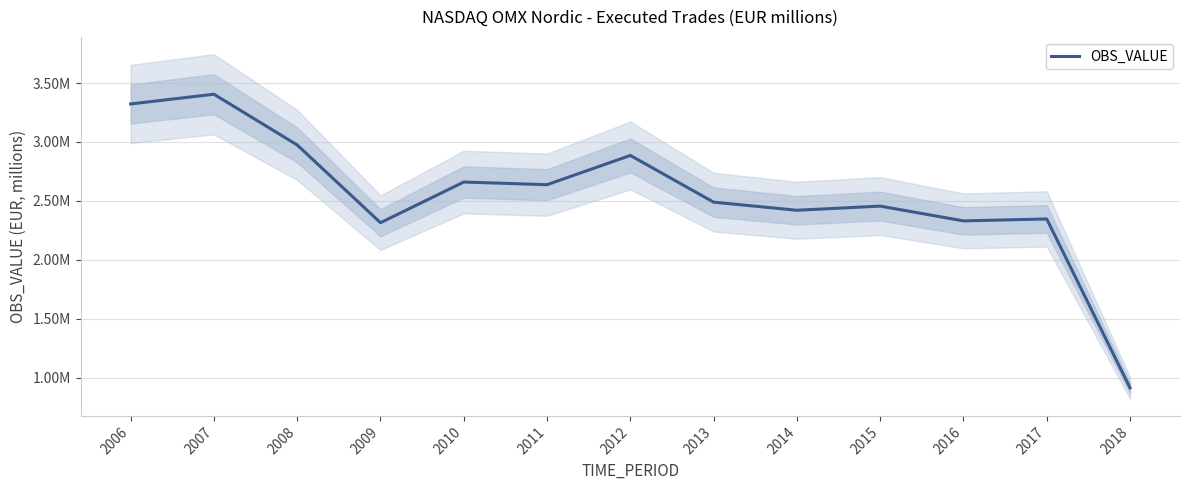

What is the value of the 12th point from the left?

2346368.1